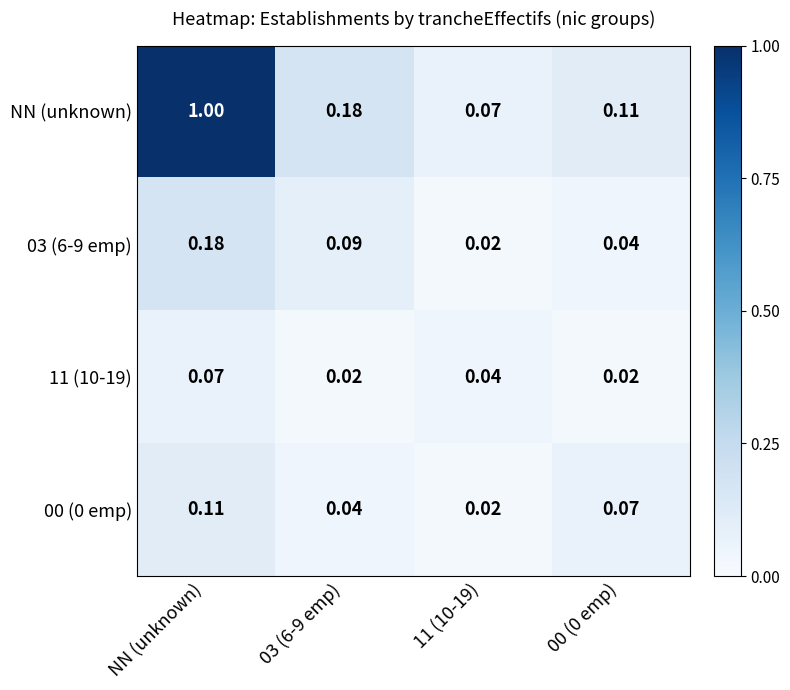

Which label corresponds to the largest value in the chart?

NN (unknown)